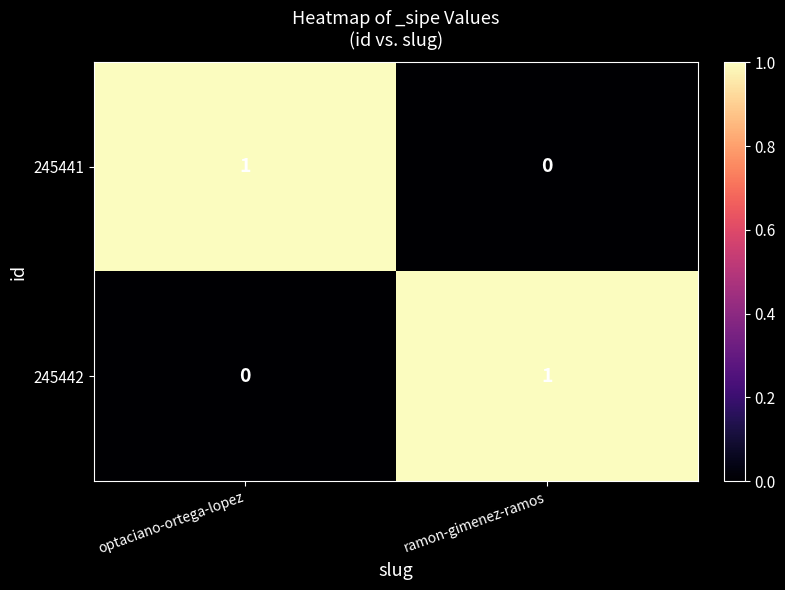

Is it true that 245442 equals 2 at ramon-gimenez-ramos?

False